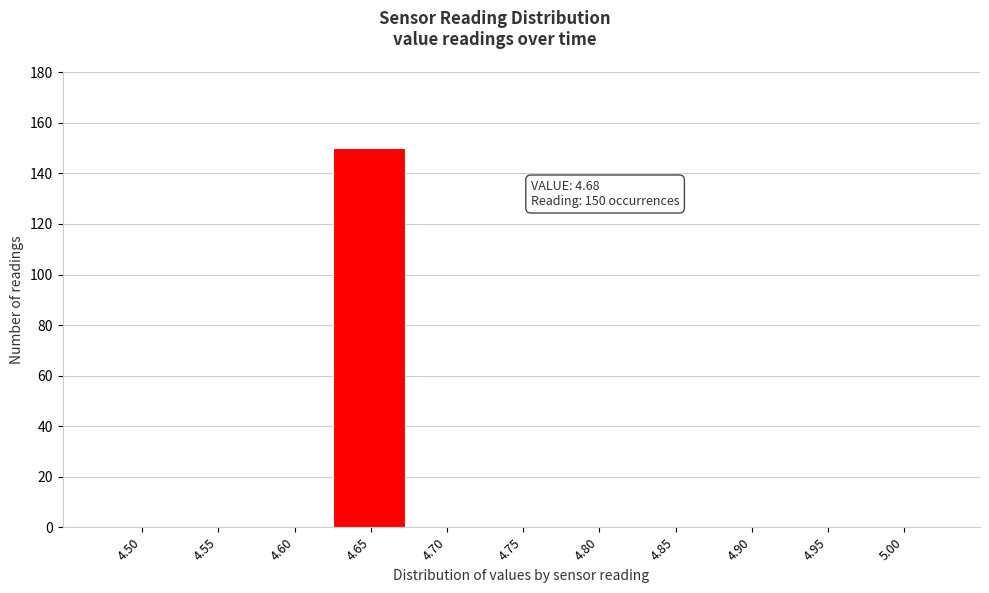

Reading left to right, what are all the values shown in this chart?

4.50=0	4.55=0	4.60=0	4.65=150	4.70=0	4.75=0	4.80=0	4.85=0	4.90=0	4.95=0	5.00=0